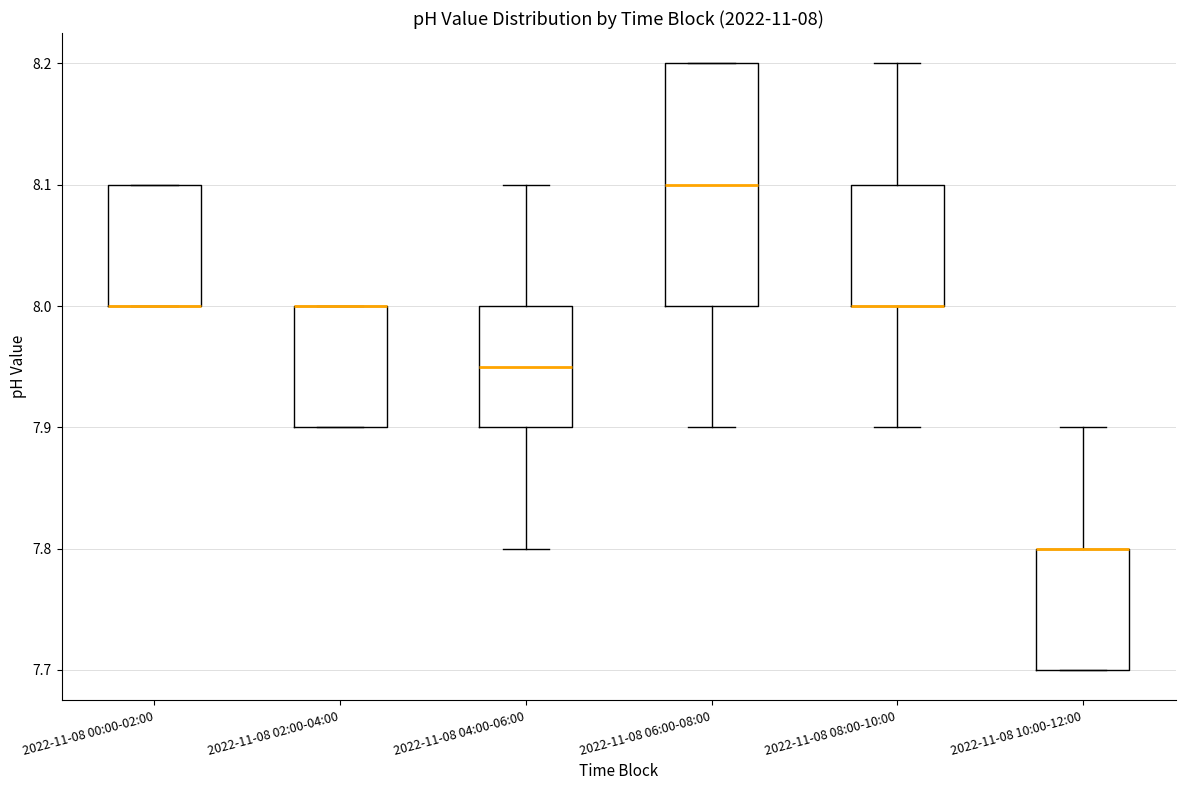

Which box is the tallest, from its lower edge to its upper edge?

2022-11-08 06:00-08:00